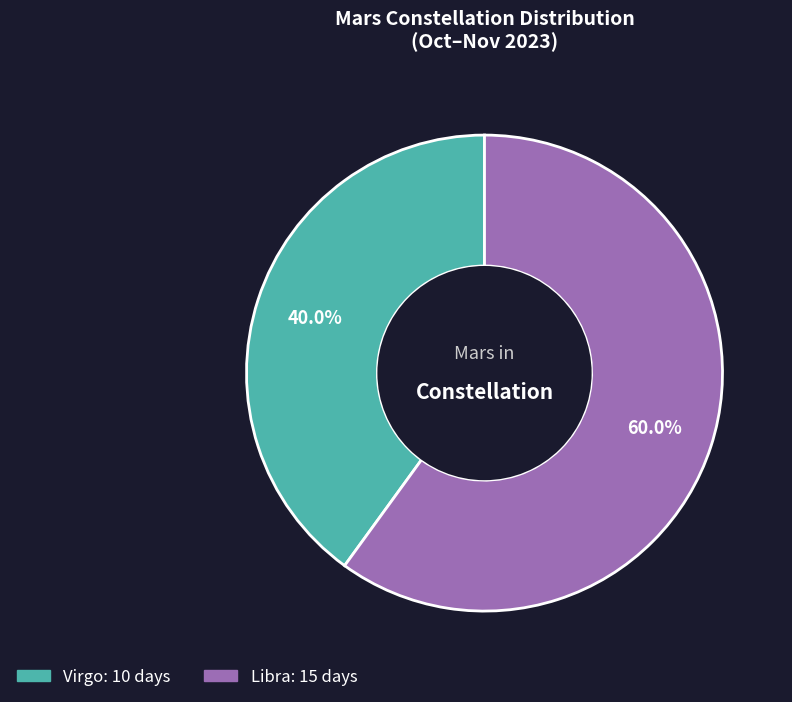

Does Libra represent more than half of the total?

Yes